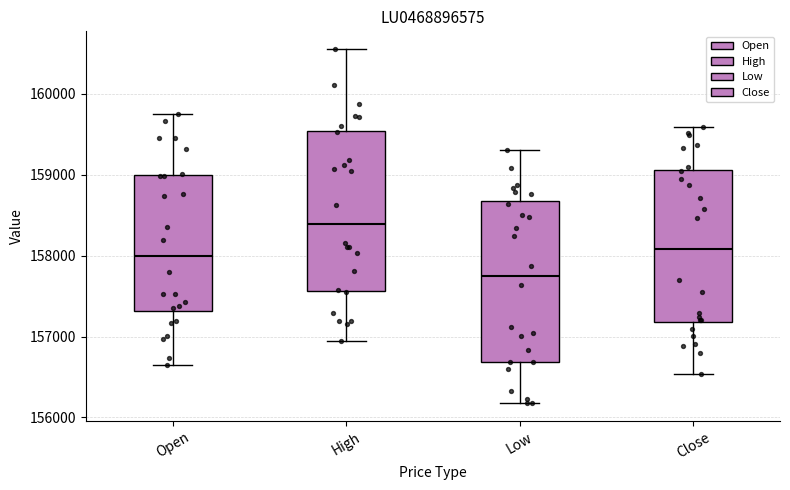

Which box has the lowest median line?

Low